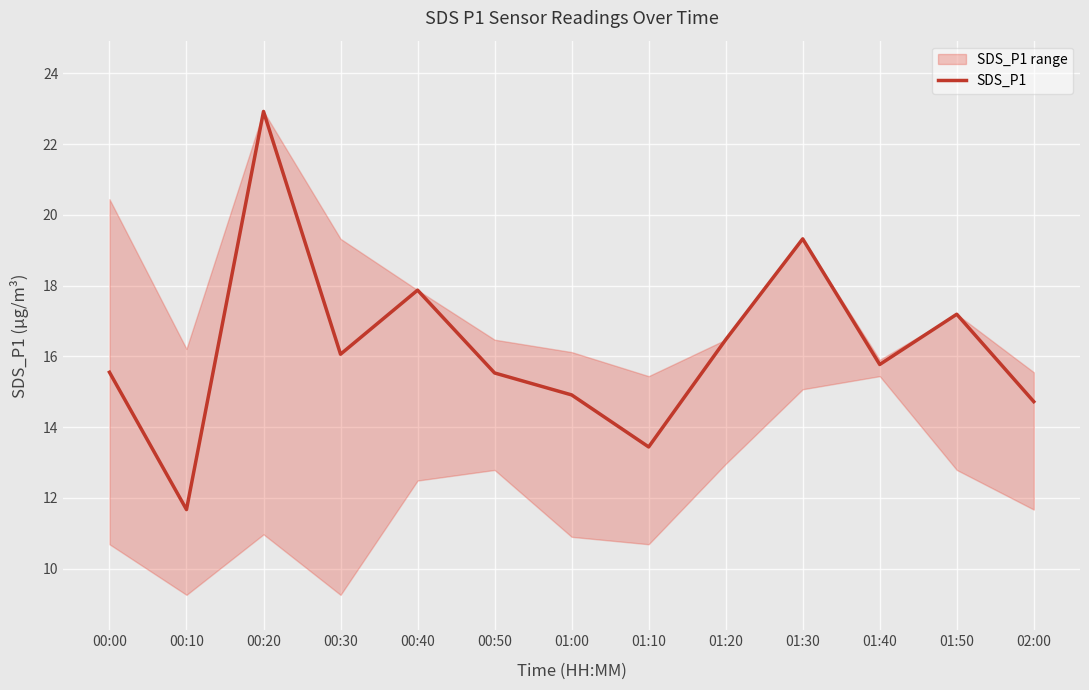

Between 01:10 and 00:30, which is larger?

00:30